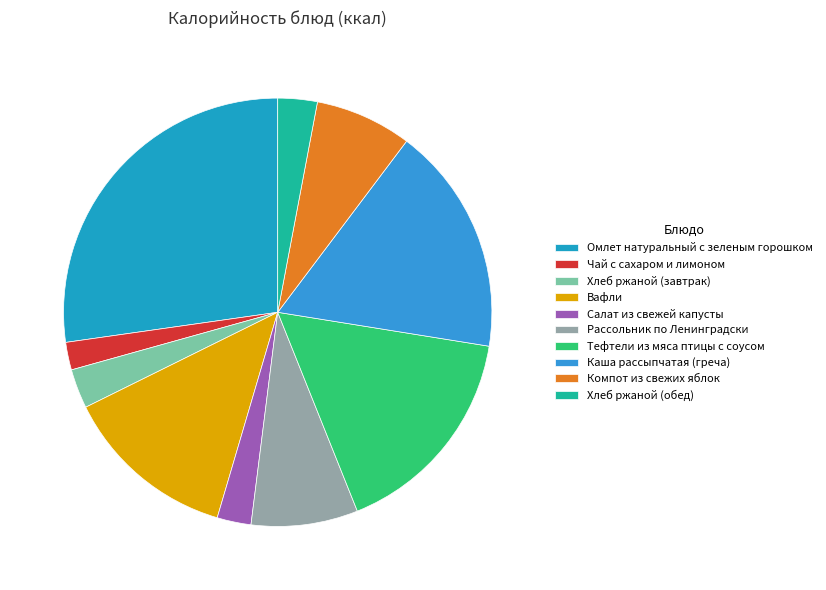

Between Каша рассыпчатая (греча) and Рассольник по Ленинградски, which is larger?

Каша рассыпчатая (греча)